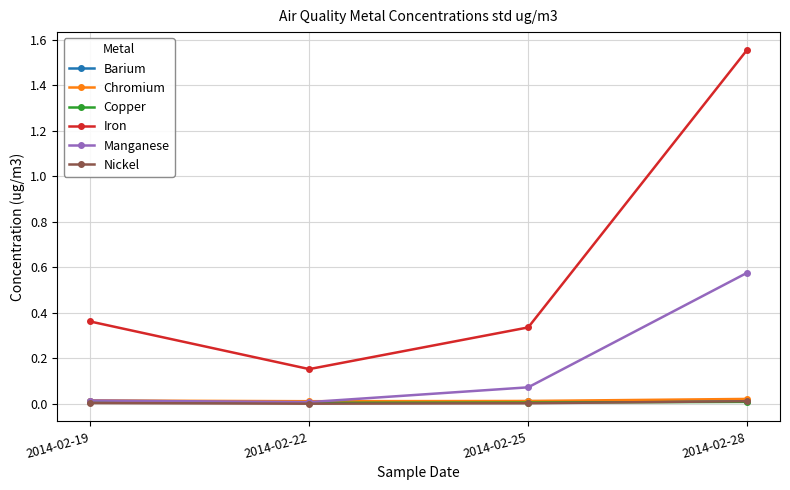

What are all the series names shown in the legend?

Barium, Chromium, Copper, Iron, Manganese, Nickel